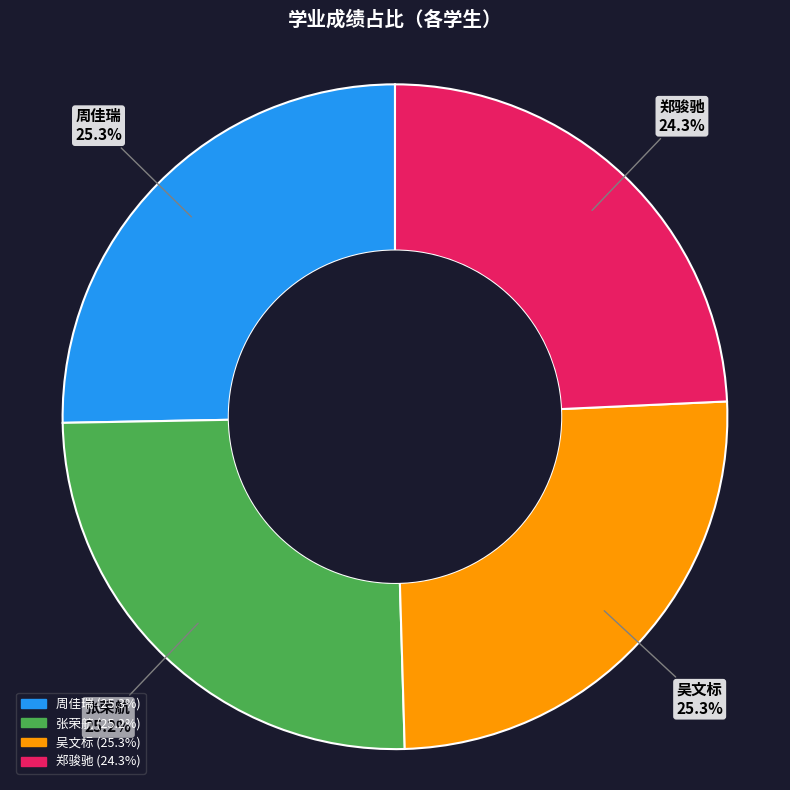

Is the sum of 张荣航 and 吴文标 greater than half?

Yes